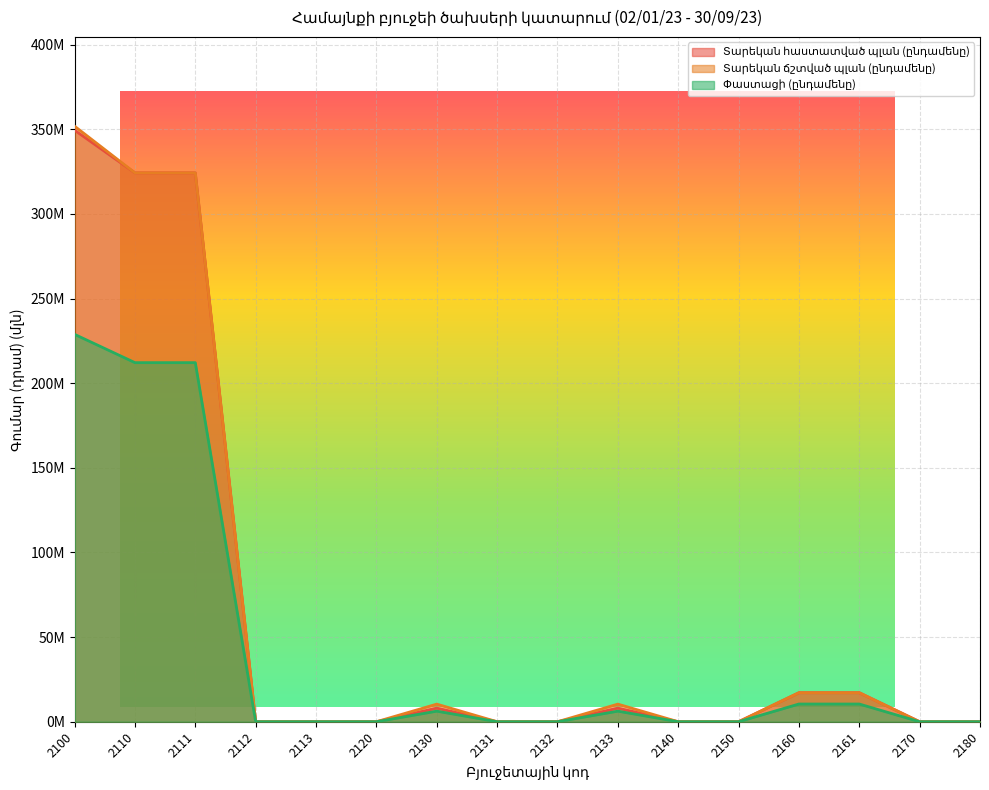

What is the approximate value of Փաստացի (ընդամենը) at 2110?

212.2